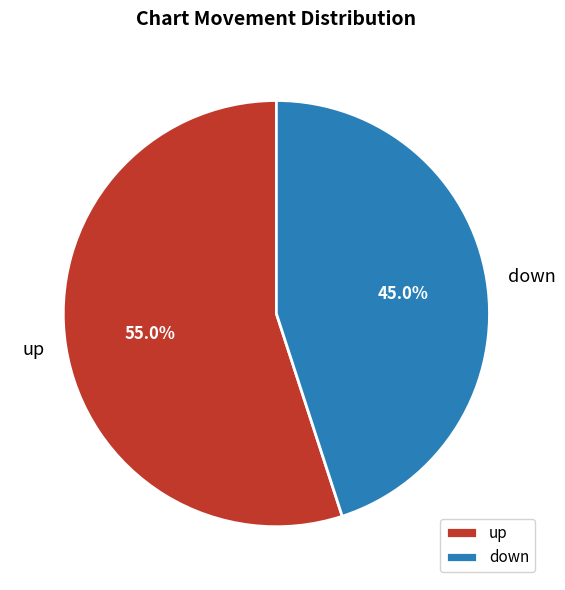

Is there a majority slice in this chart?

Yes